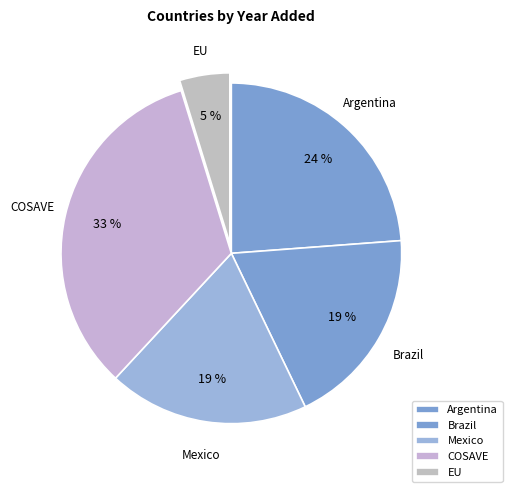

Between EU and Brazil, which is larger?

Brazil